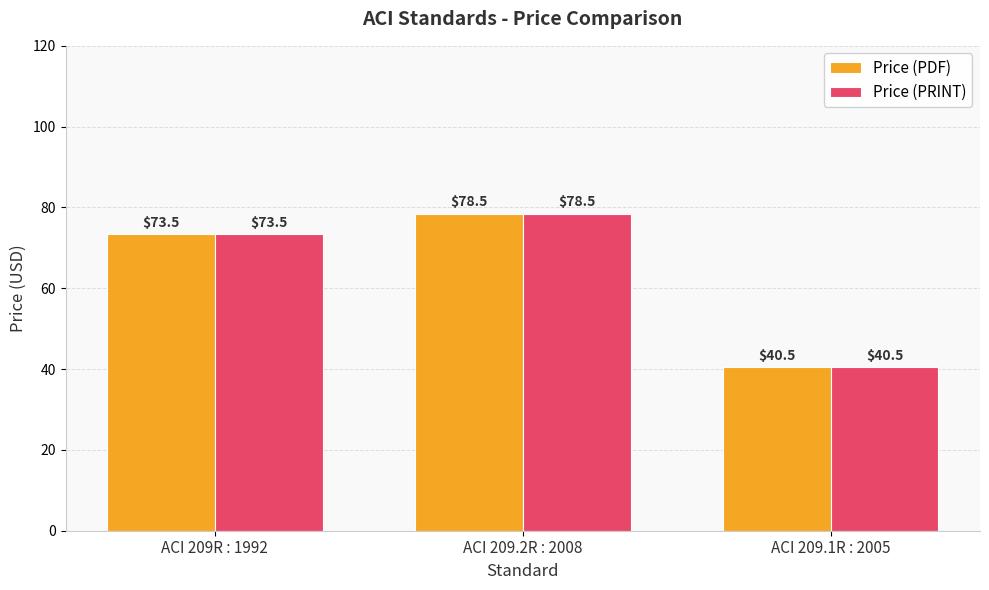

True or false: Price (PRINT) has a value of 40.5 at ACI 209.1R : 2005.

True